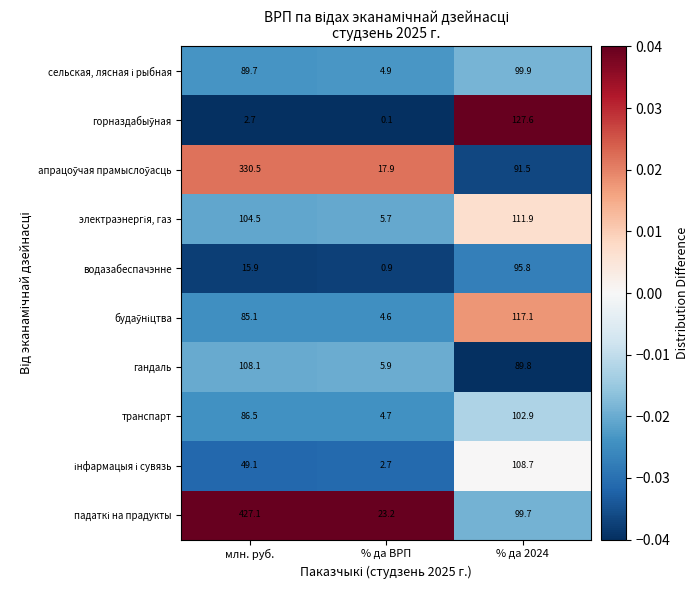

What is the difference between the maximum and minimum values in the водазабеспачэнне series?

94.9